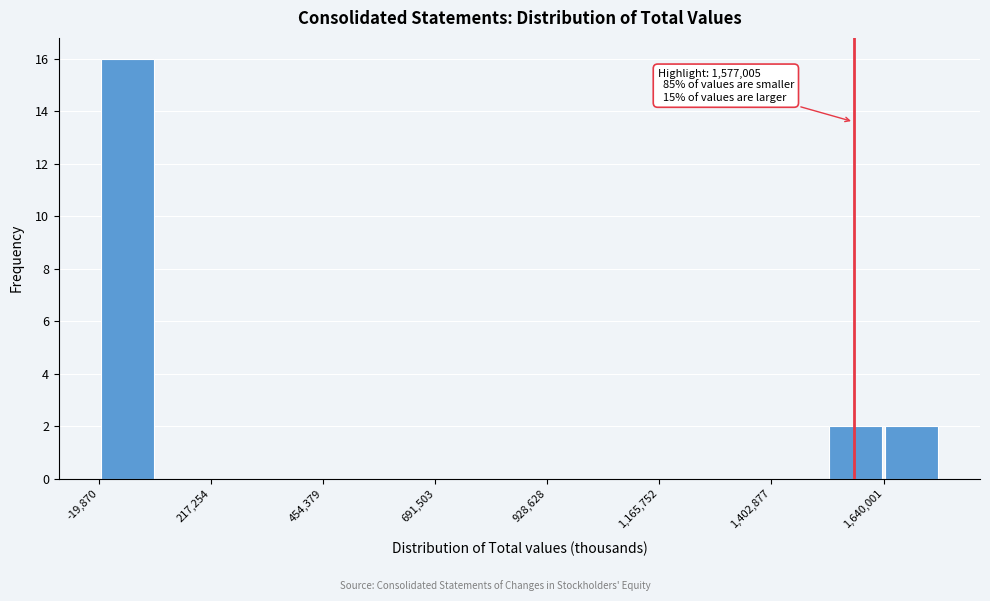

Around what value on the x-axis is the tallest bar? Give the approximate position of its centre, as read against the axis.

50000